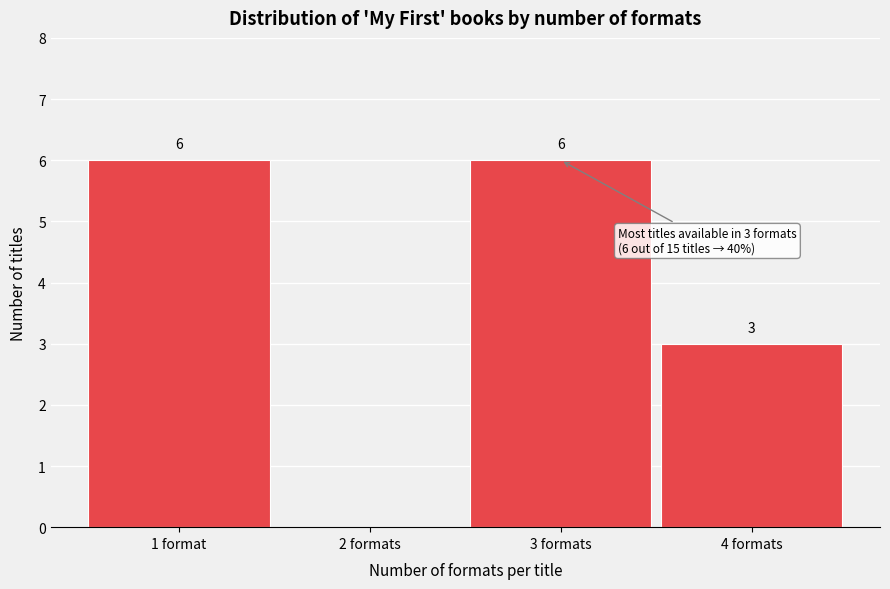

Reading right to left, extract all data points from this chart.

4 formats=3	3 formats=6	2 formats=0	1 format=6